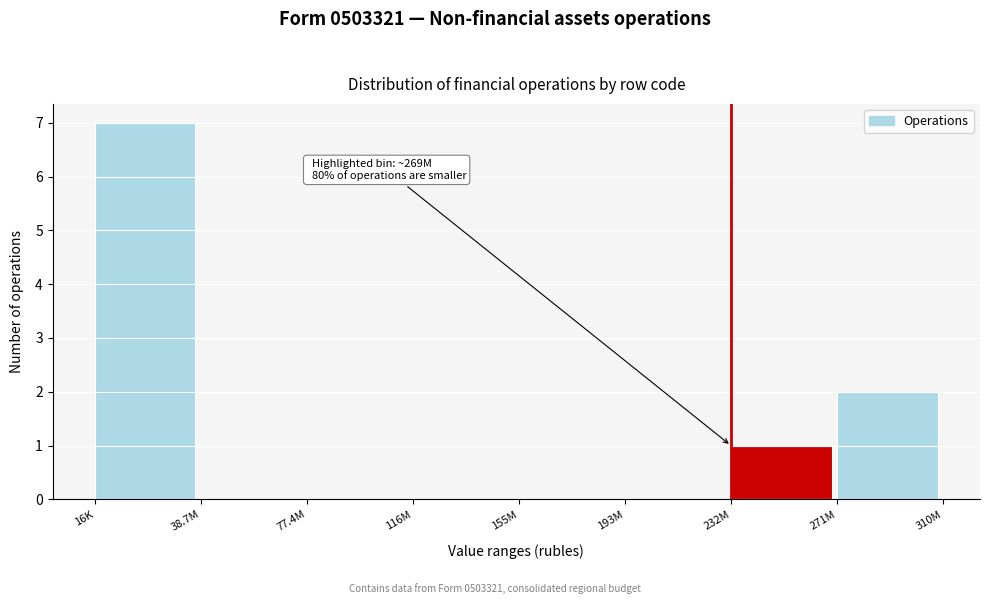

Reading left to right, list all the values displayed in this chart.

16K=7	38.7M=0	77.4M=0	116M=0	155M=0	193M=0	232M=1	271M=2